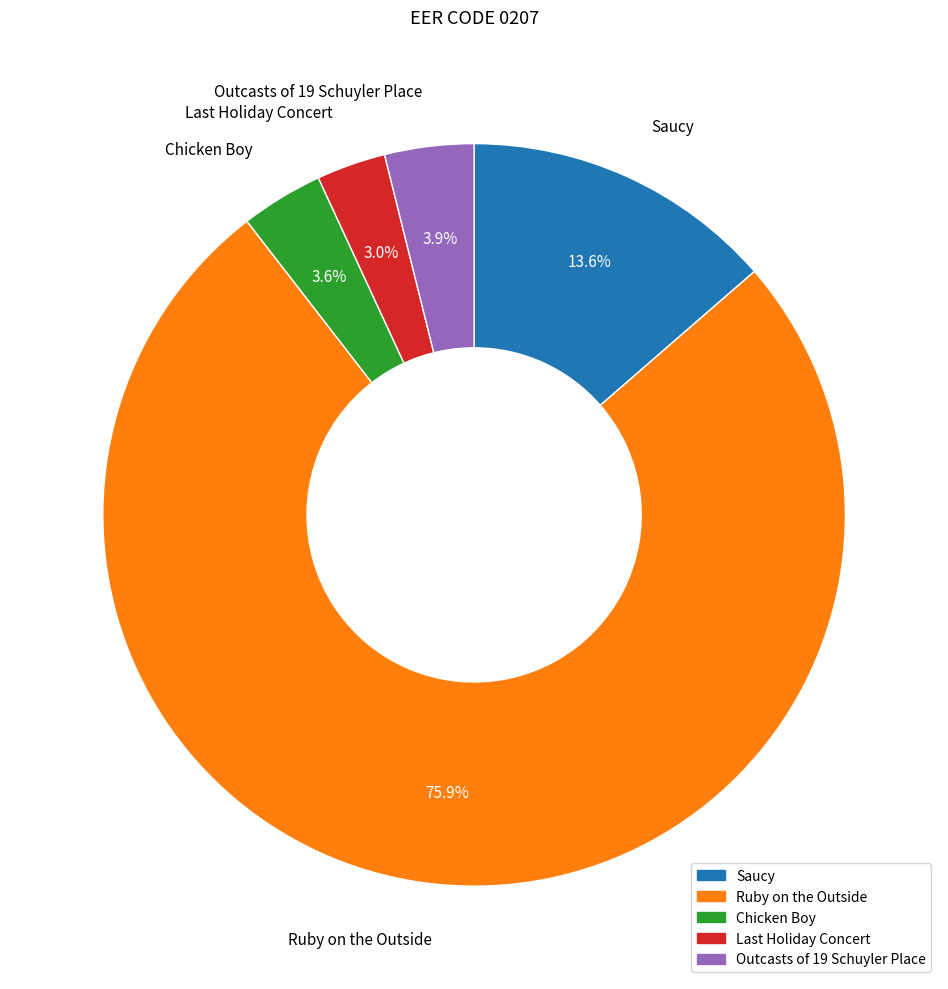

Which category has the biggest portion of the pie?

Ruby on the Outside